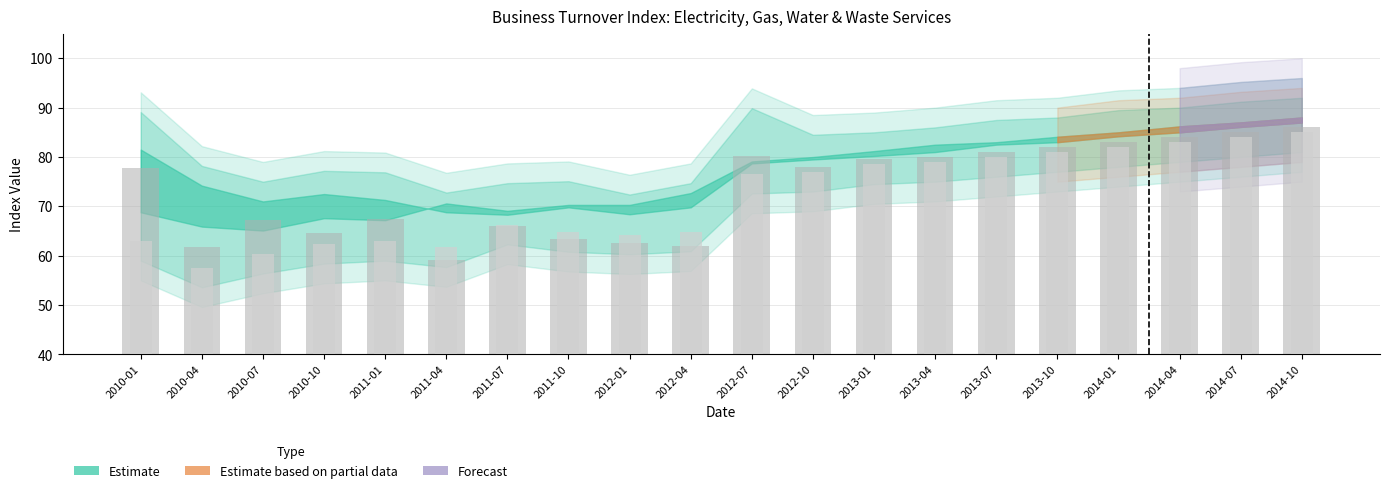

At which label is Original EGW closest to 72?

2011-01